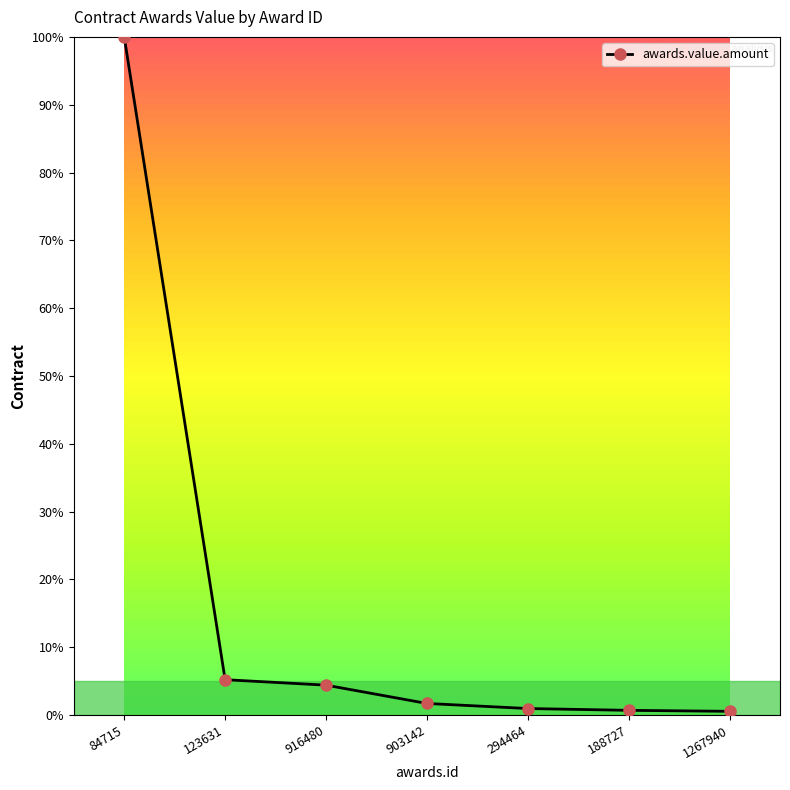

True or false: the data shows 0.7 at 188727.

True